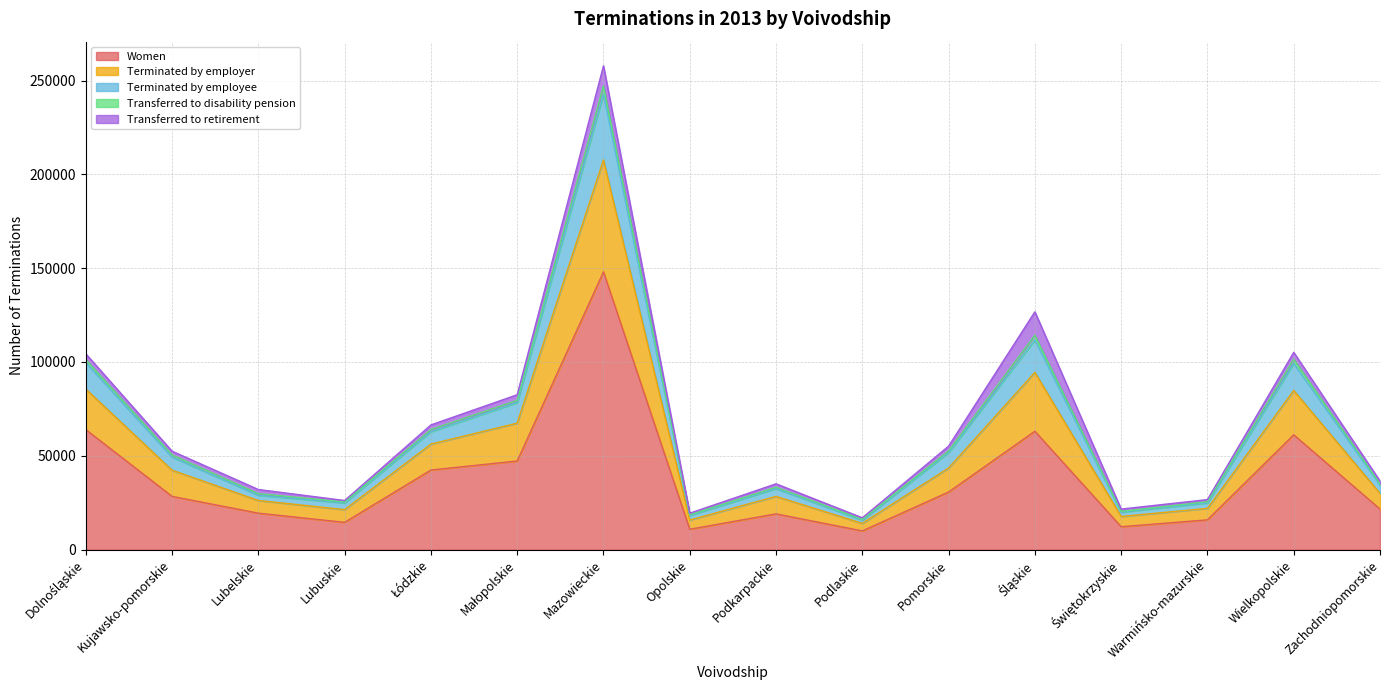

What is the label of the 1st point from the right?

Zachodniopomorskie